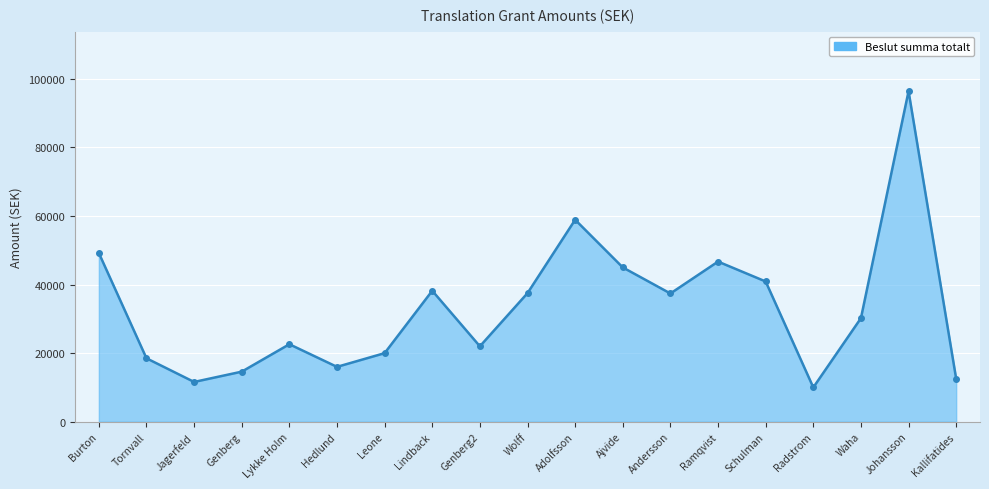

What is the label of the 2nd point from the left?

Tornvall